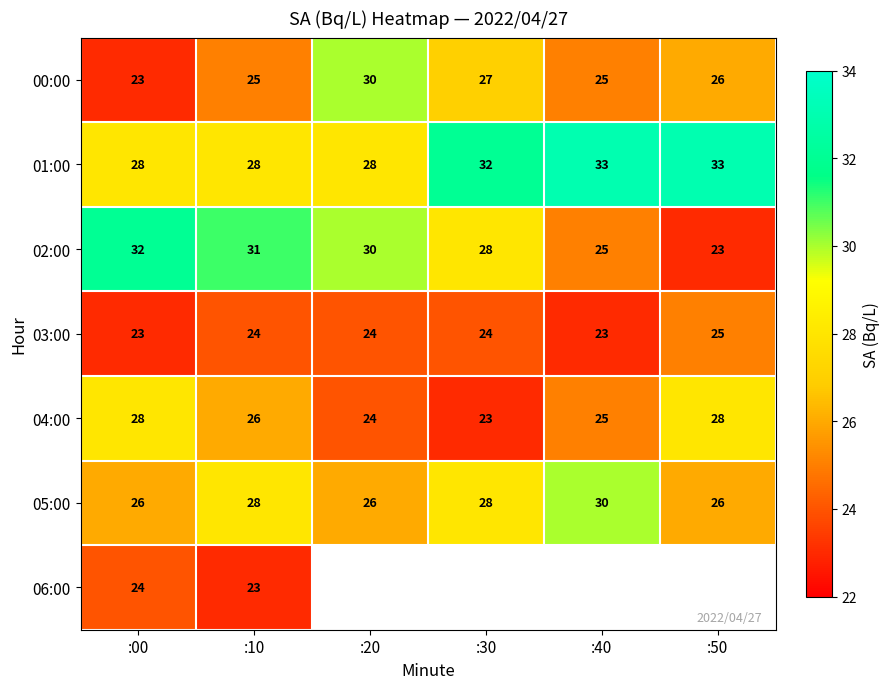

How many 01:00 values are between 28 and 33?

6